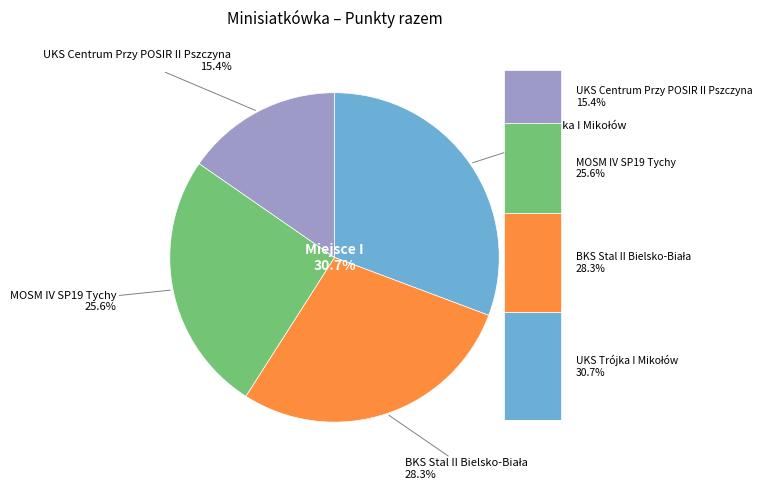

Which slice is the smallest?

UKS Centrum Przy POSIR II Pszczyna